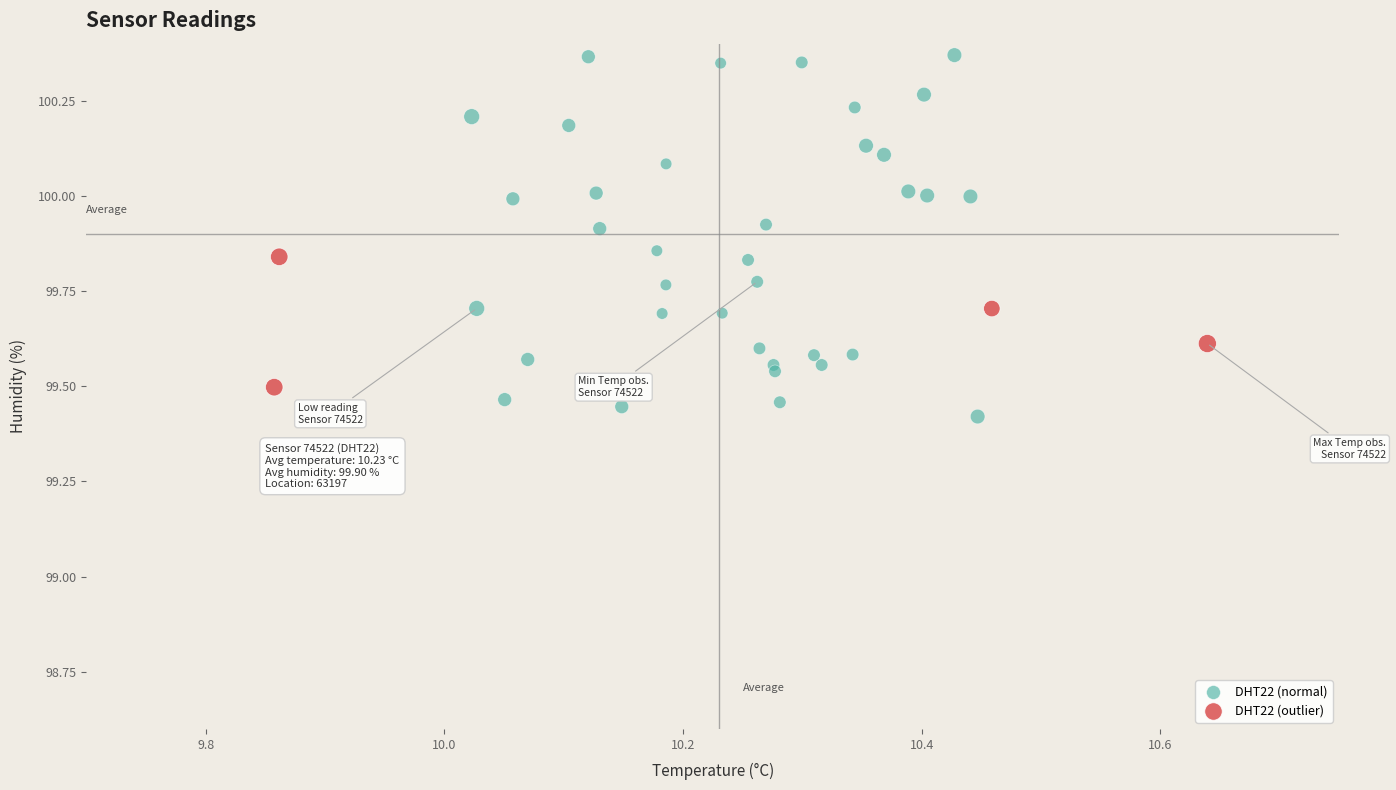

Which series has the largest Y range (max minus min)?

DHT22 (normal)